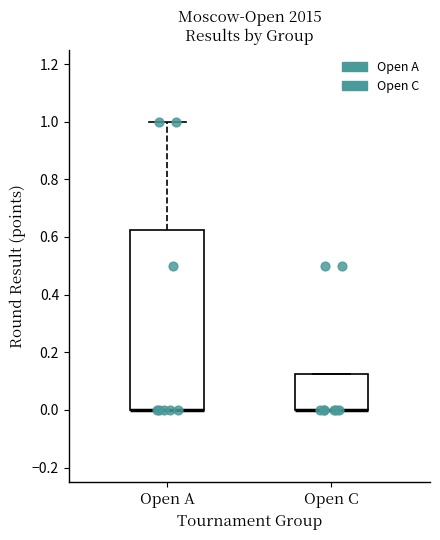

Reading left to right, transcribe this box plot: for each box, give where its median line is, the range the box spans, and where its two whiskers end, as read against the y-axis. The values are not printed on the chart, so give them approximately, as read against the axis.

Open A: median 0.00 (drawn on the box's lower edge), box 0.00 to 0.62, whiskers 0.00 to 1.00
Open C: median 0.00 (drawn on the box's lower edge), box 0.00 to 0.12, whiskers 0.00 to 0.12